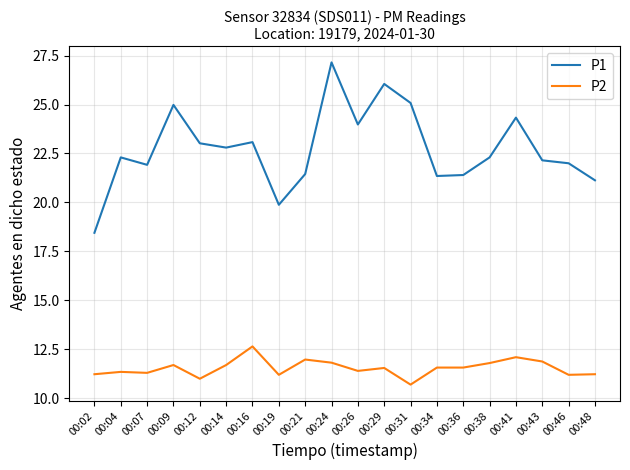

The value of P1 at 00:26 is 24.0. True or false?

True